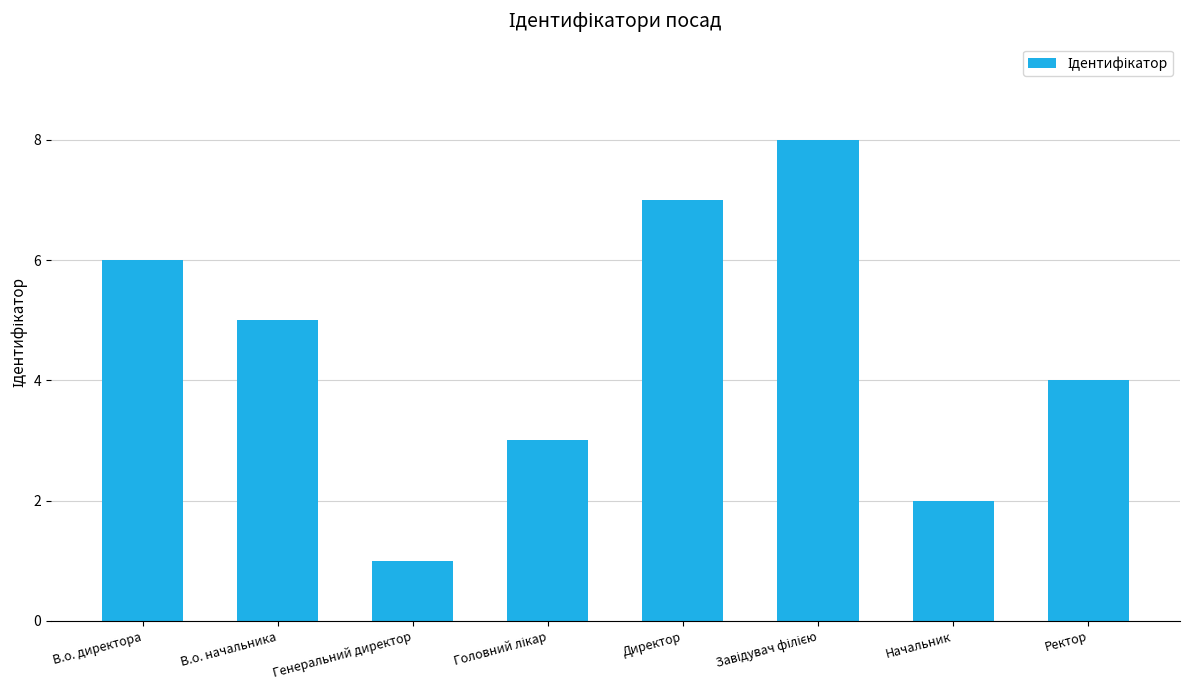

Is it true that the value at В.о. директора is 3?

False